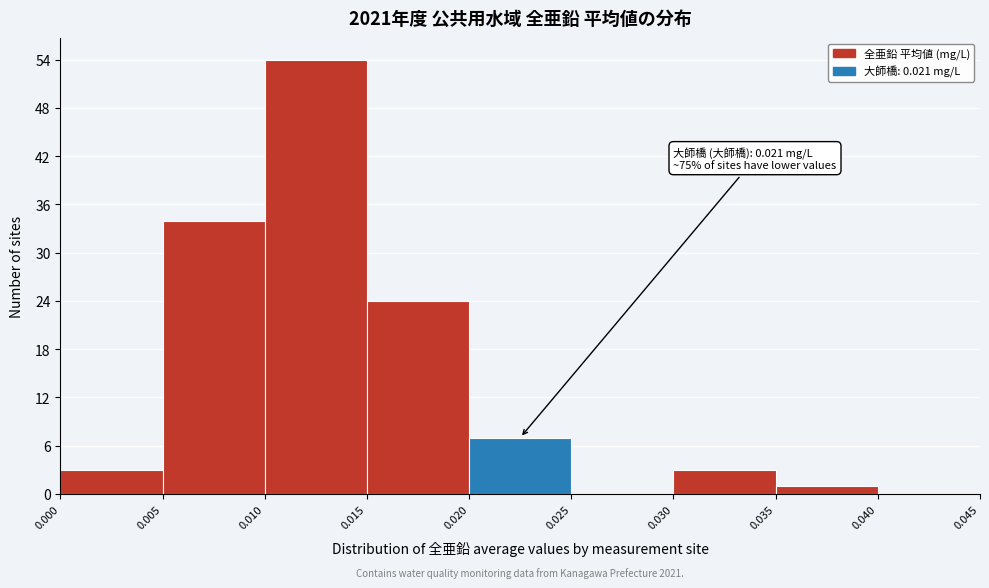

Over which range of the x-axis is the bar tallest?

0.010 to 0.015